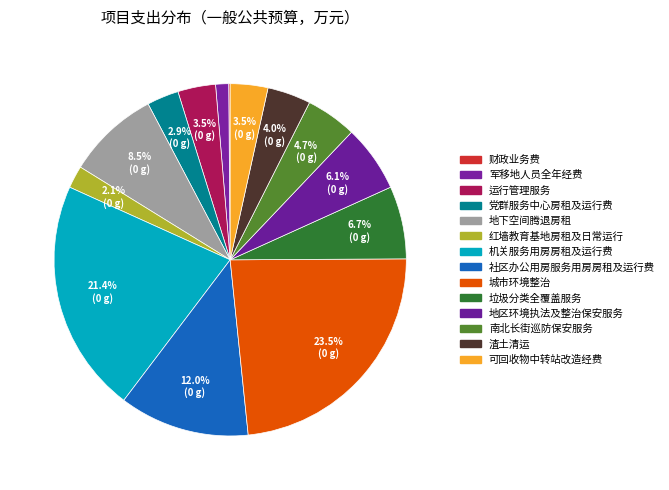

What is the largest slice in the pie chart?

城市环境整治